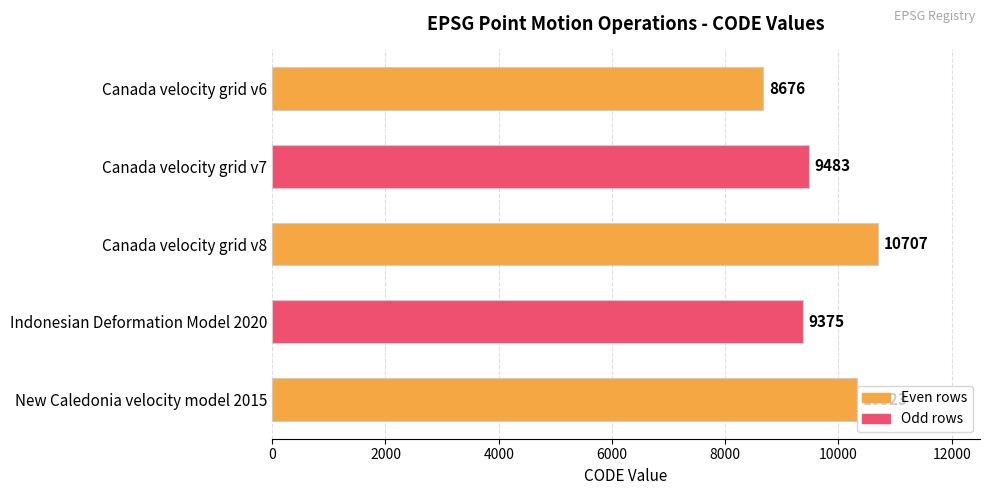

How many series are shown in this chart?

1